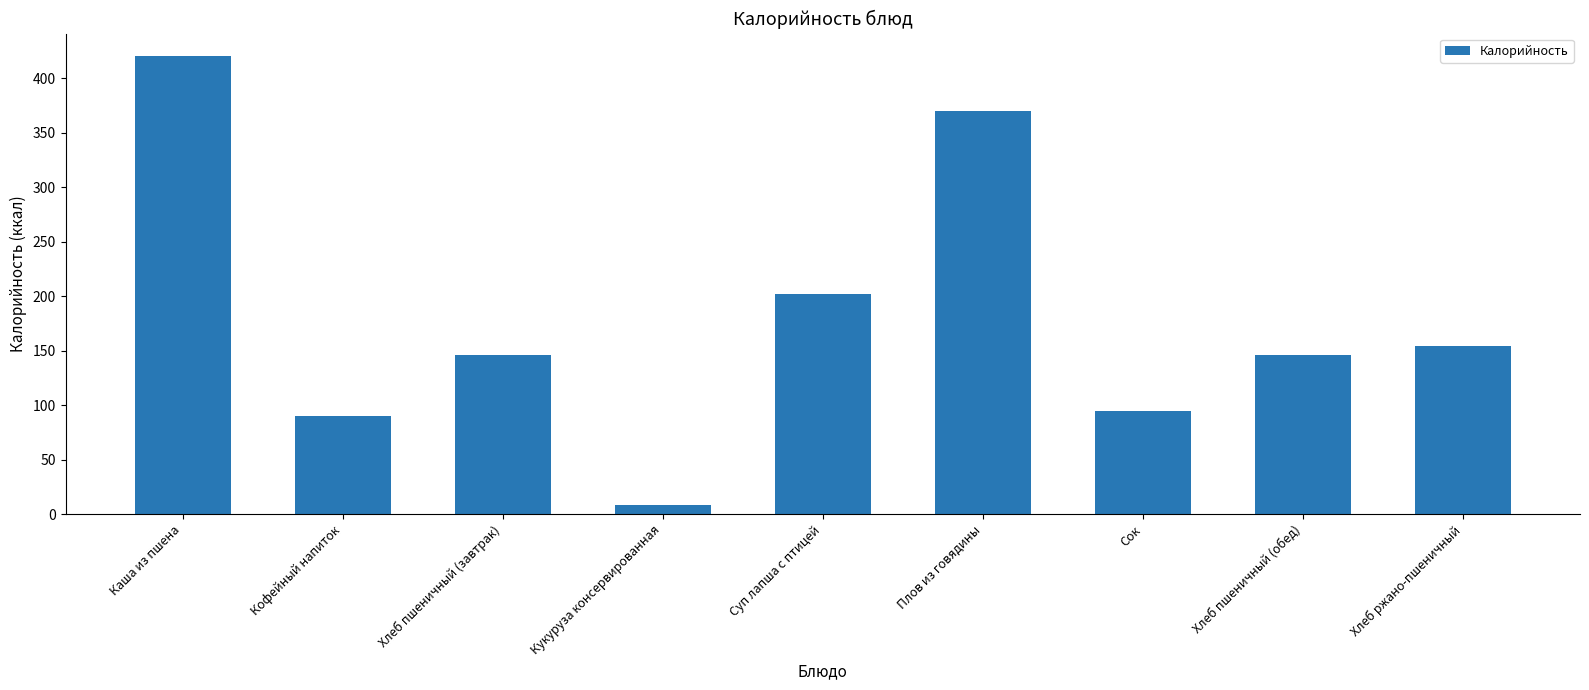

Count the number of categories in the chart.

9